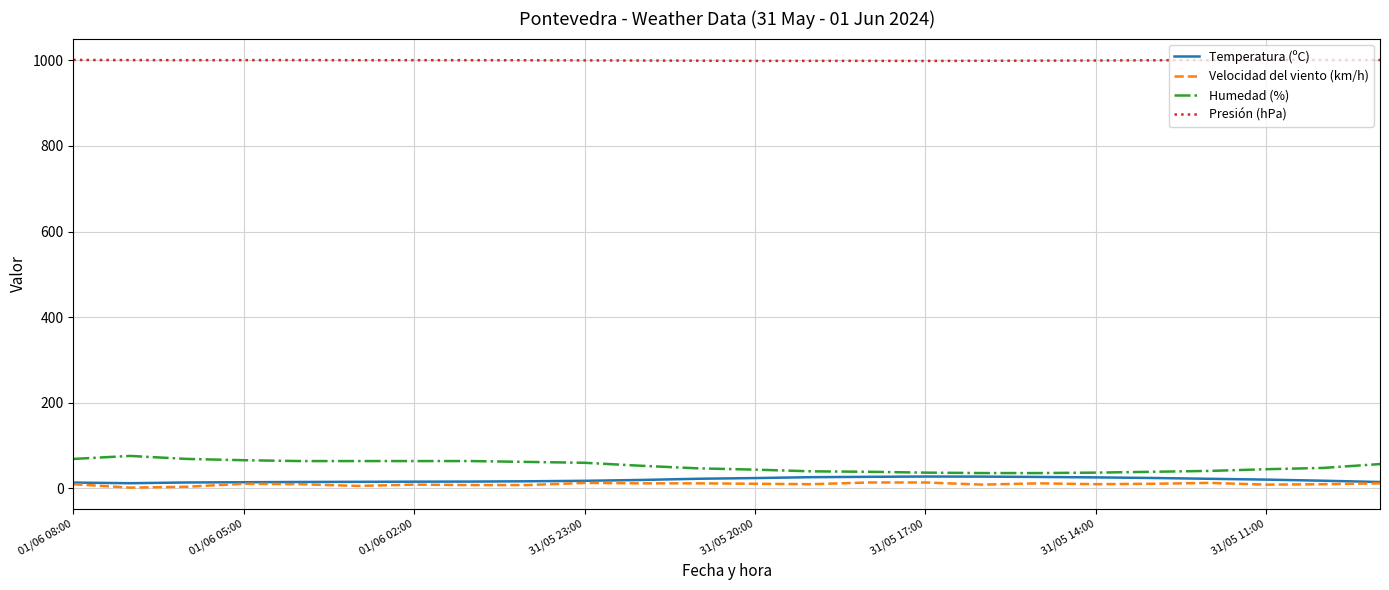

Count the number of data series in this chart.

4